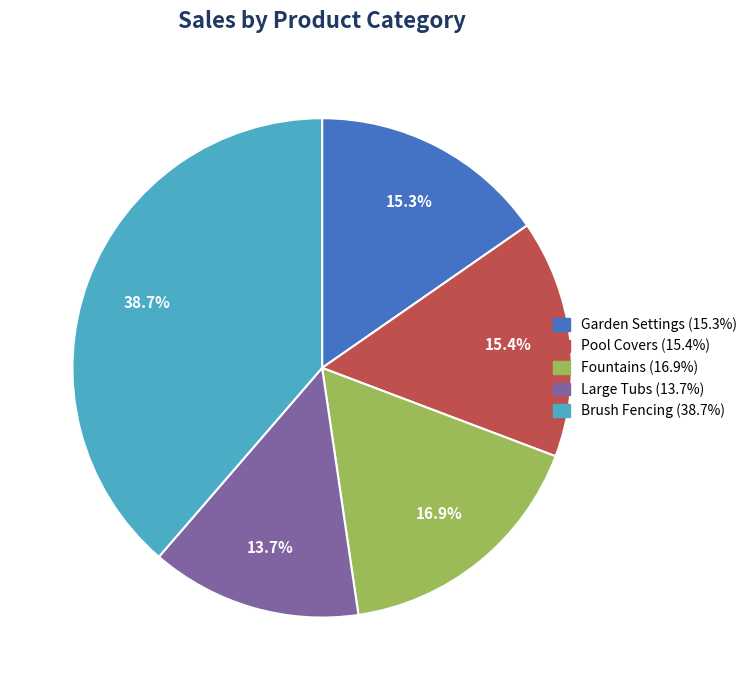

To the nearest percent, what portion does Brush Fencing represent?

39%